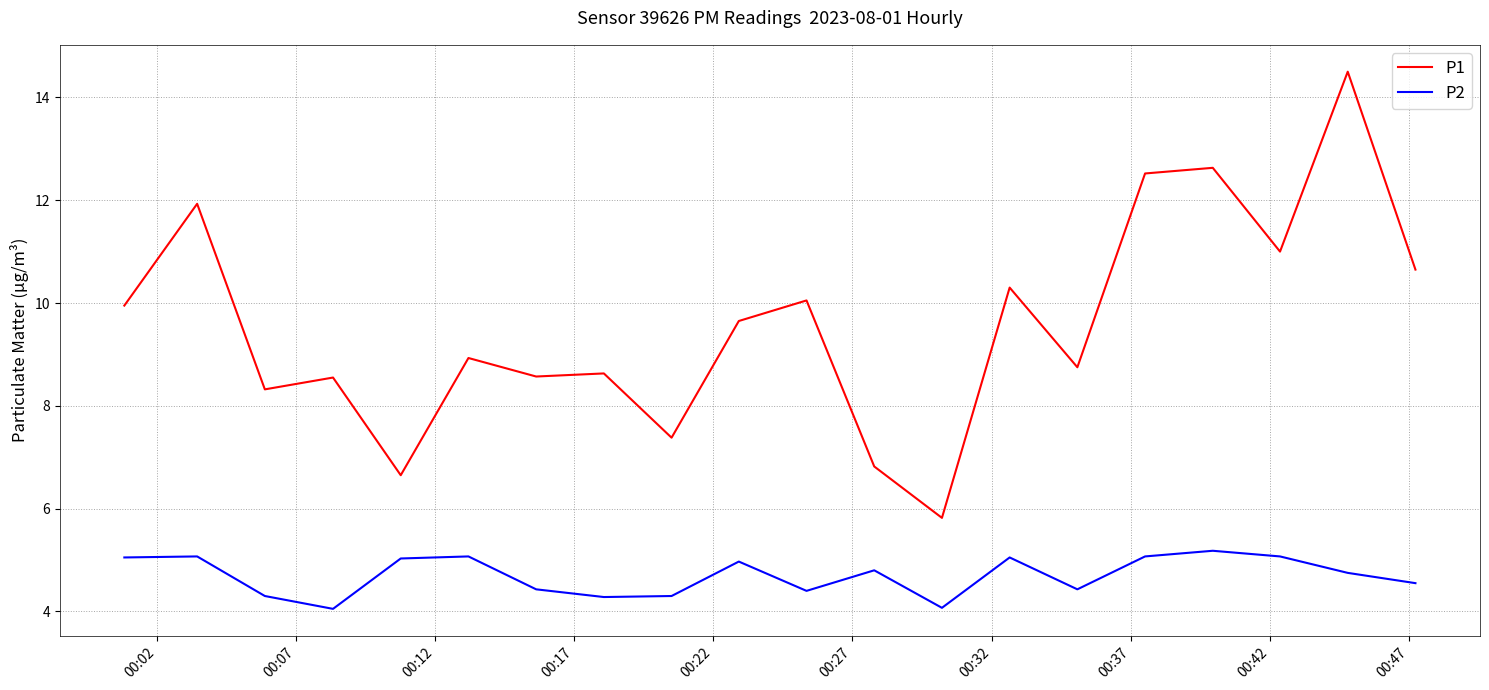

What are all the series names shown in the legend?

P1, P2